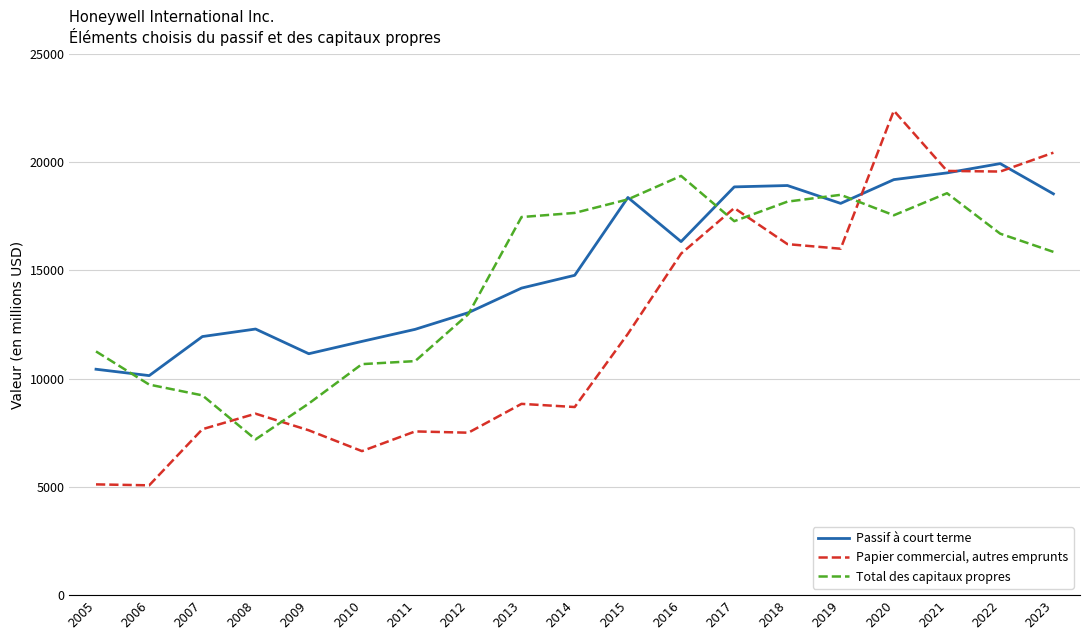

What is the sum of the Total des capitaux propres values at 2023 and 2006?

25576